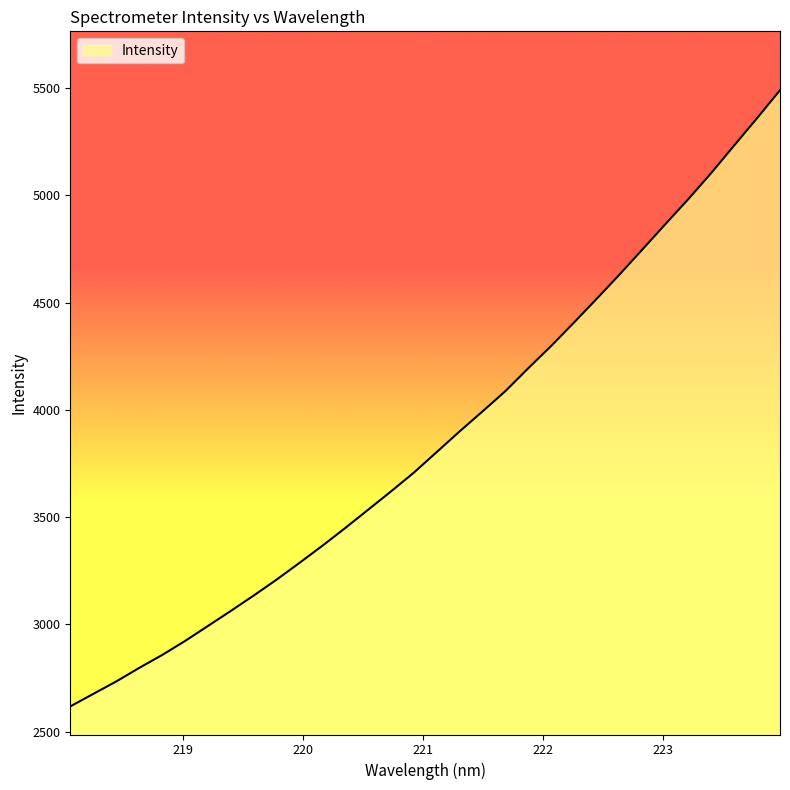

What is the difference between the maximum and minimum values?

2872.0